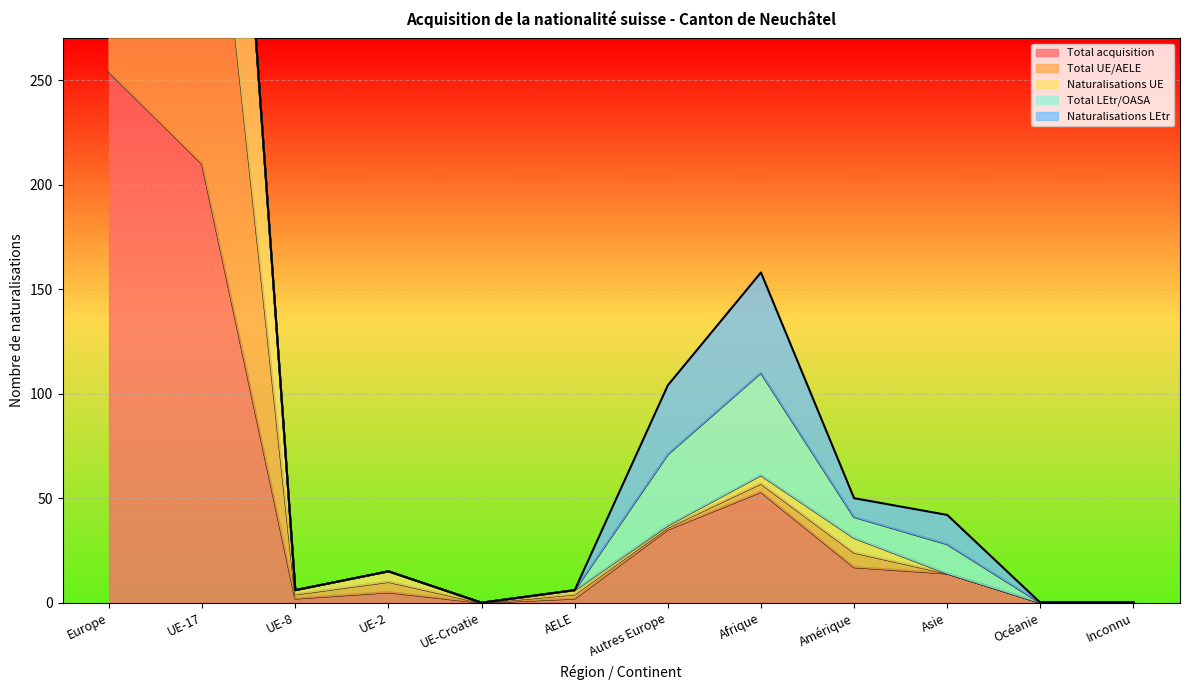

At UE-2, list the series in order from largest to smallest.

Total UE/AELE, Naturalisations UE, Total acquisition